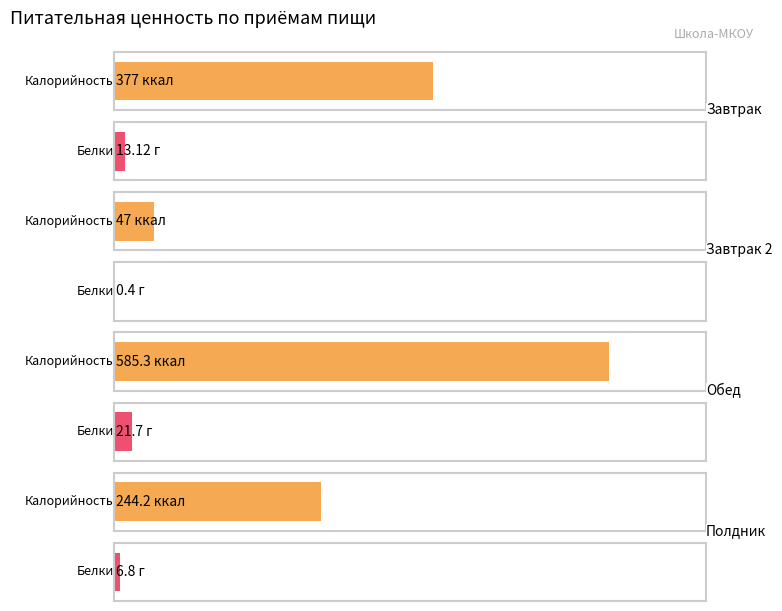

Does the chart contain any negative values?

No